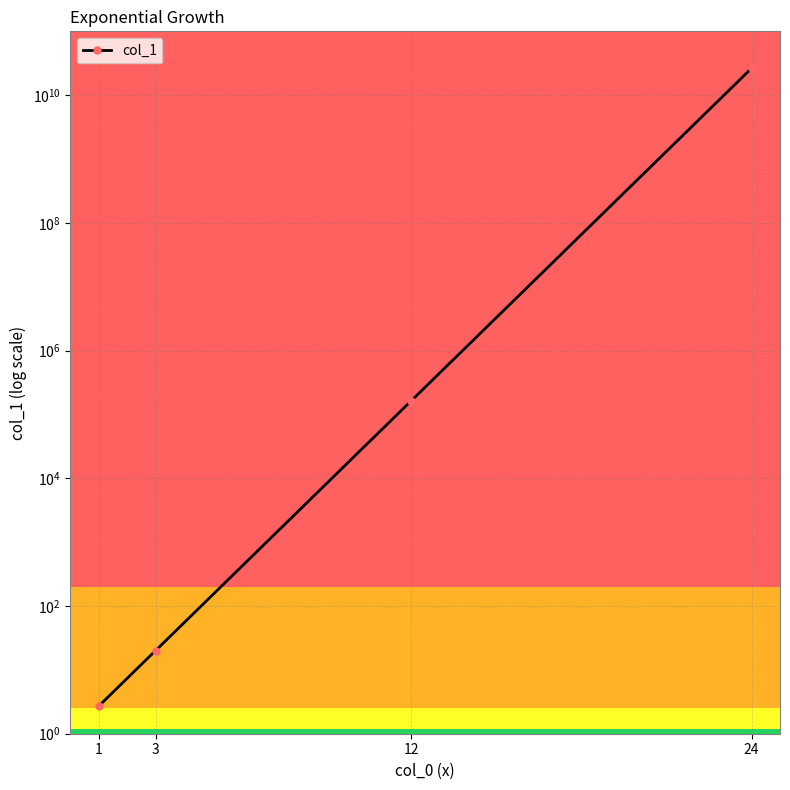

Between 1 and 24, which is larger?

24